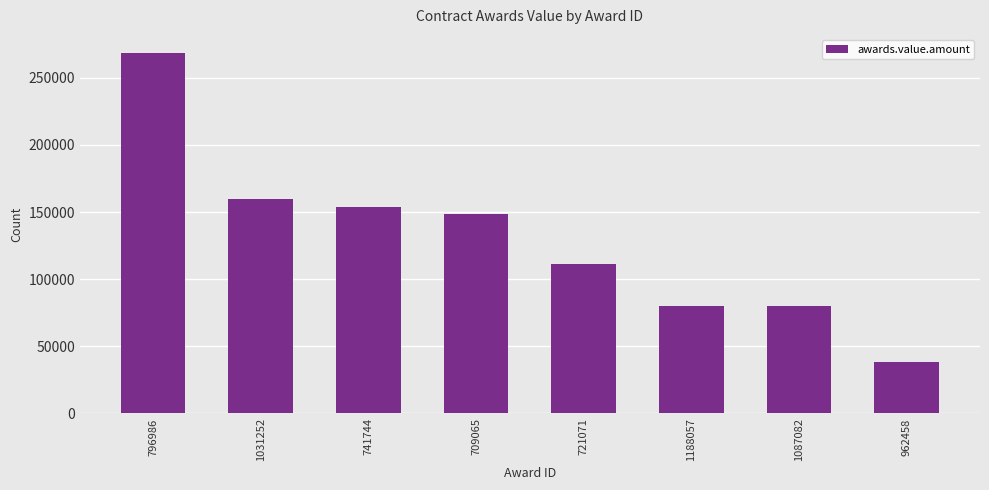

What is the label of the 1st bar from the left?

796986